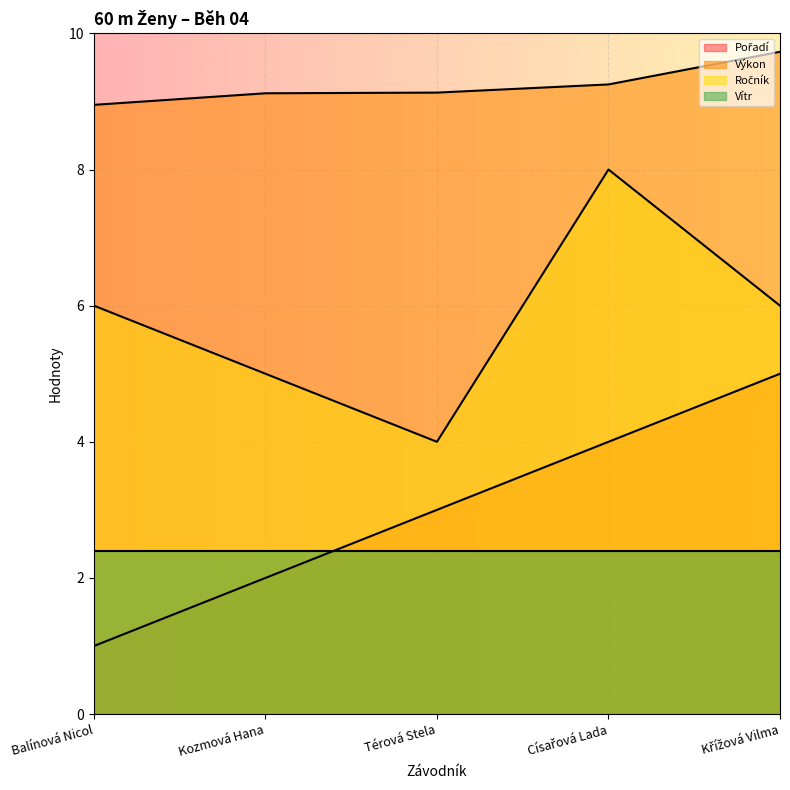

Does the chart display data point markers on the line(s)?

No